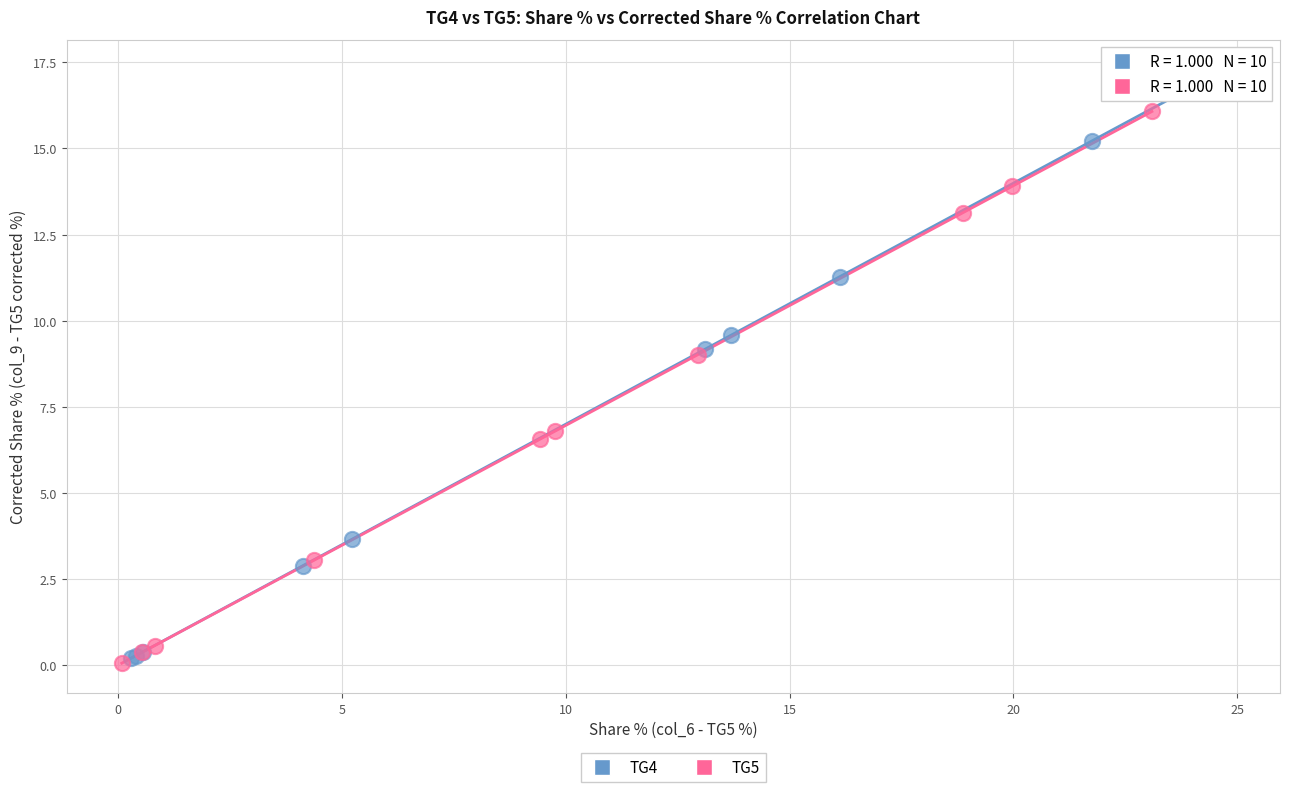

Which series reaches the maximum Y coordinate?

TG4